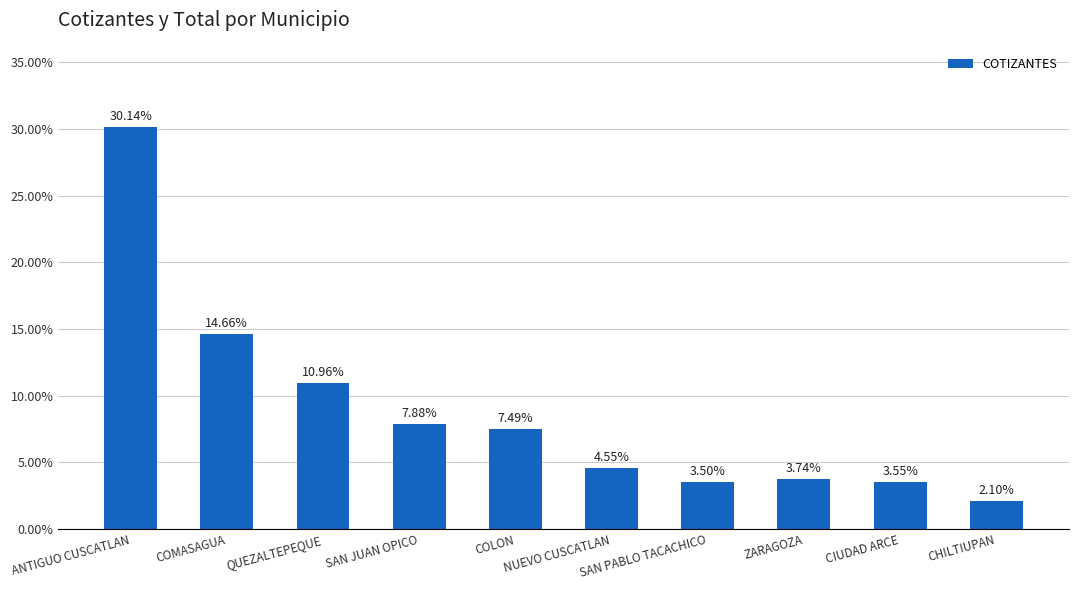

List the labels in order of value, largest first.

ANTIGUO CUSCATLAN, COMASAGUA, QUEZALTEPEQUE, SAN JUAN OPICO, COLON, NUEVO CUSCATLAN, ZARAGOZA, CIUDAD ARCE, SAN PABLO TACACHICO, CHILTIUPAN